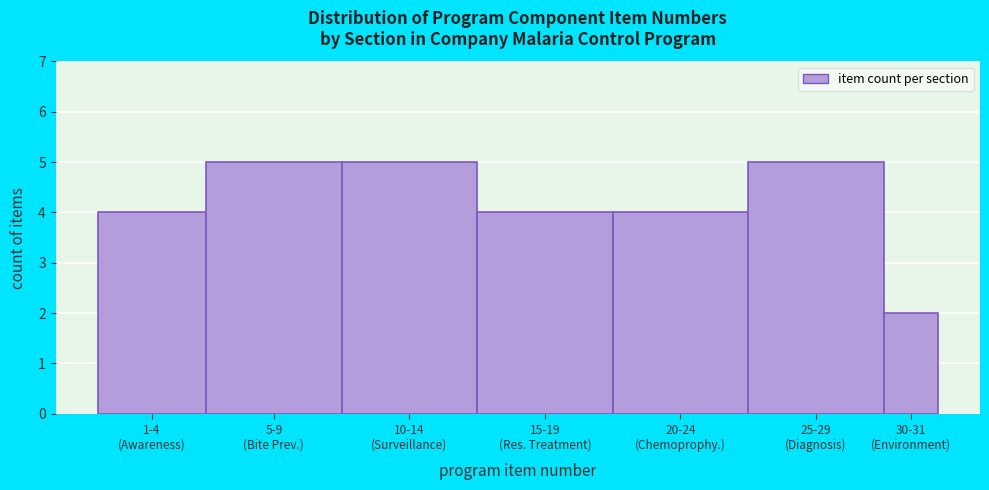

Reading right to left, list all the values displayed in this chart.

2	5	4	4	5	5	4